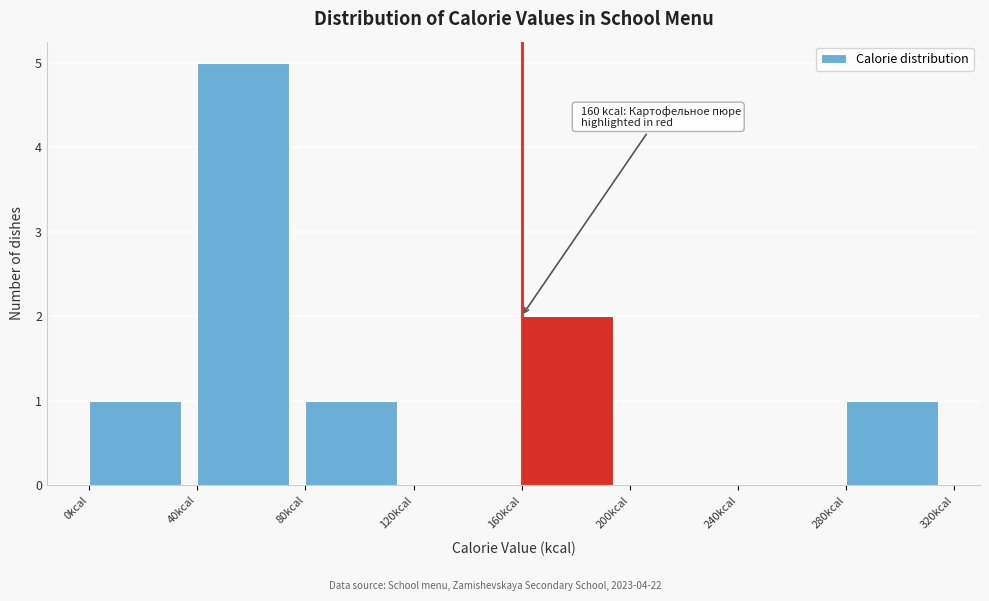

Which range on the x-axis has the tallest bar?

40 to 80